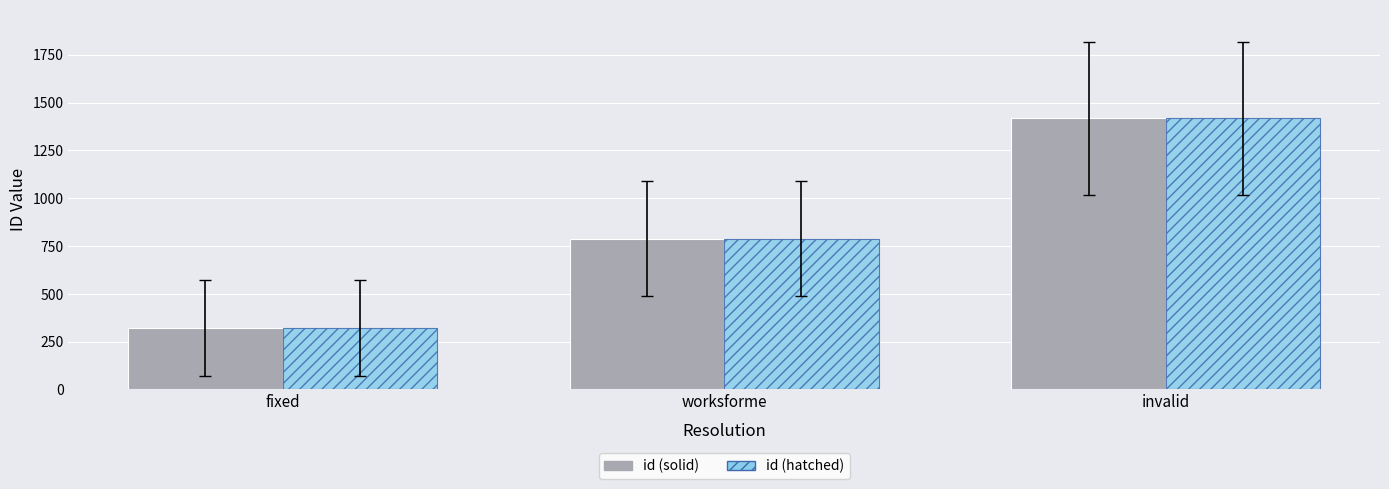

What is the minimum value shown in the chart?

321